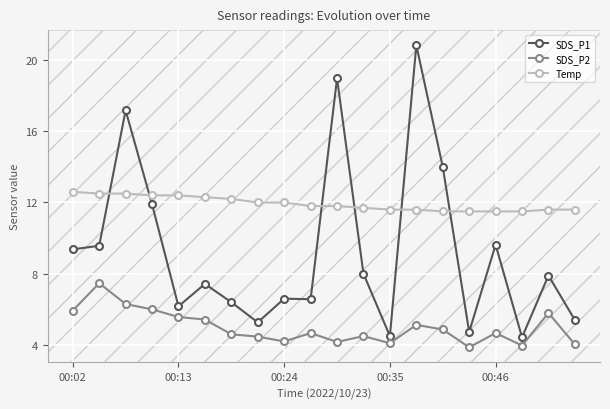

What is the value of the SDS_P2 point at the 1st from the left?

5.9